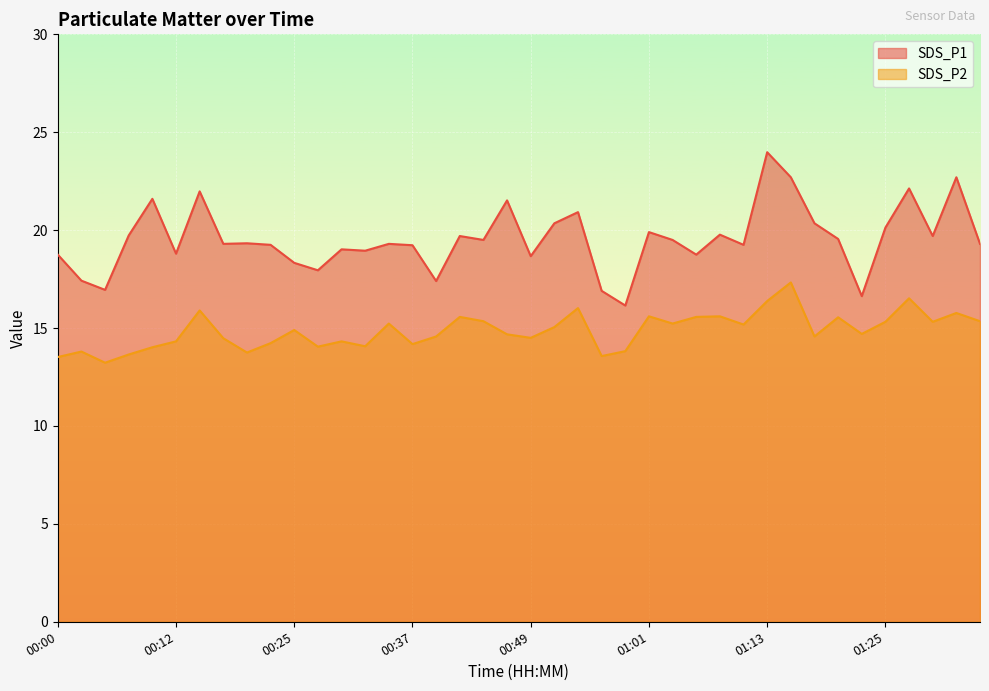

How many categories are shown in the chart?

40